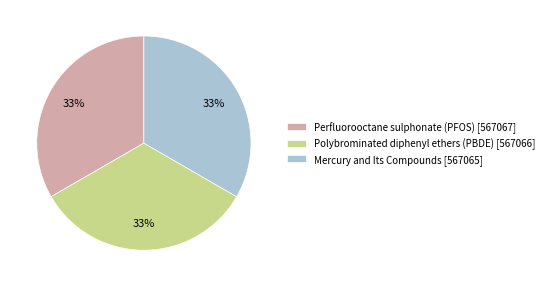

To the nearest percent, what percentage of the pie is Polybrominated diphenyl ethers (PBDE) [567066]?

33%